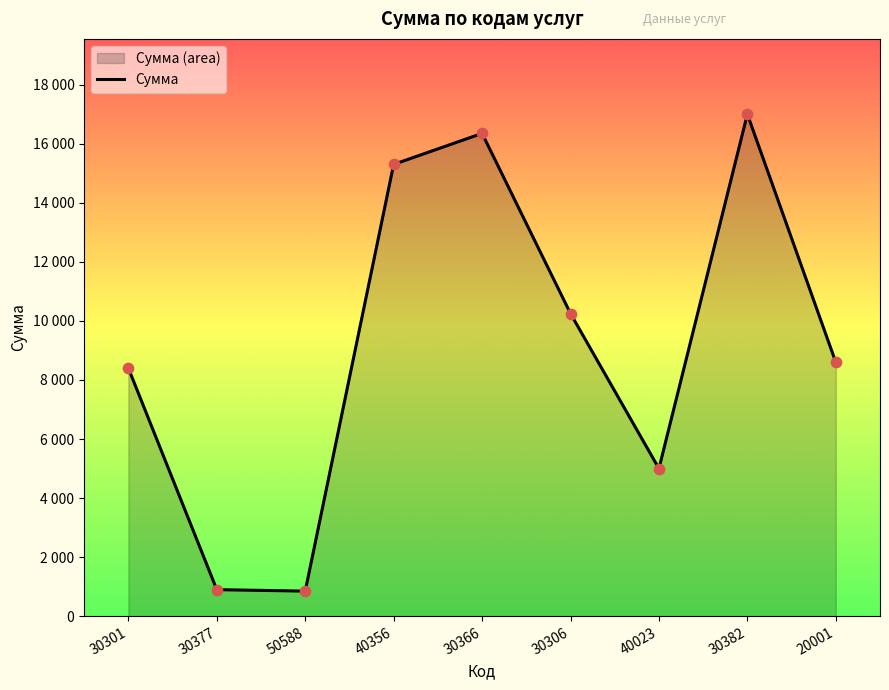

Which has a higher value, 40356 or 30377?

40356